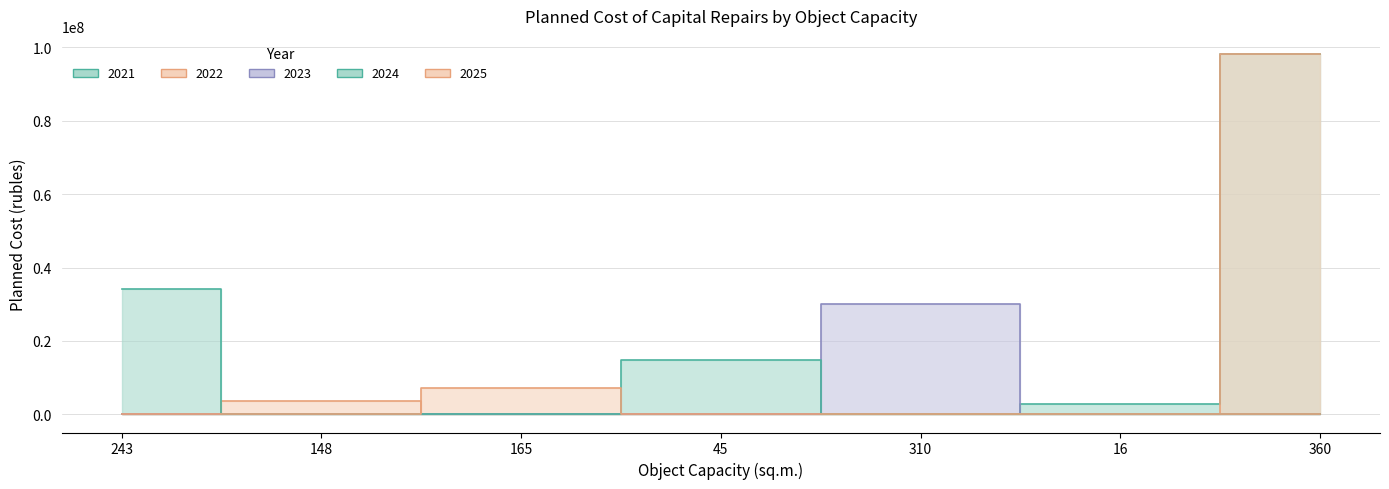

Rank the series at 360 from highest to lowest value.

2021, 2022, 2023, 2024, 2025